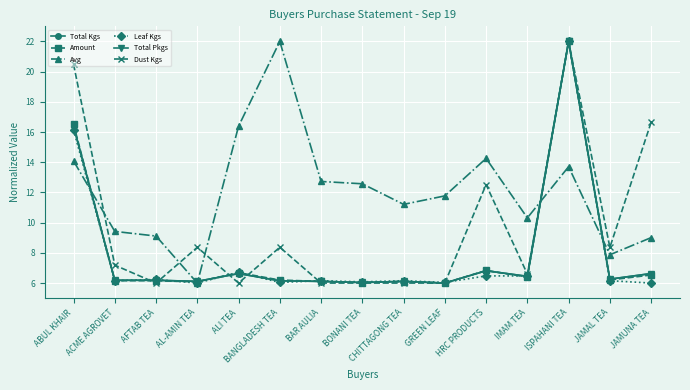

What is the sum of all Total Pkgs values?

120.0